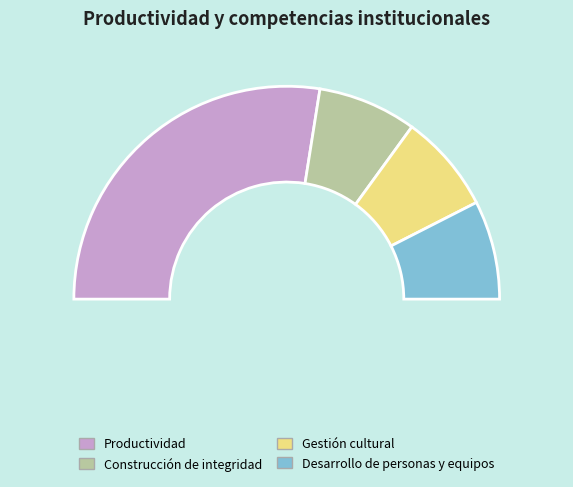

Count the number of slices in the pie.

4